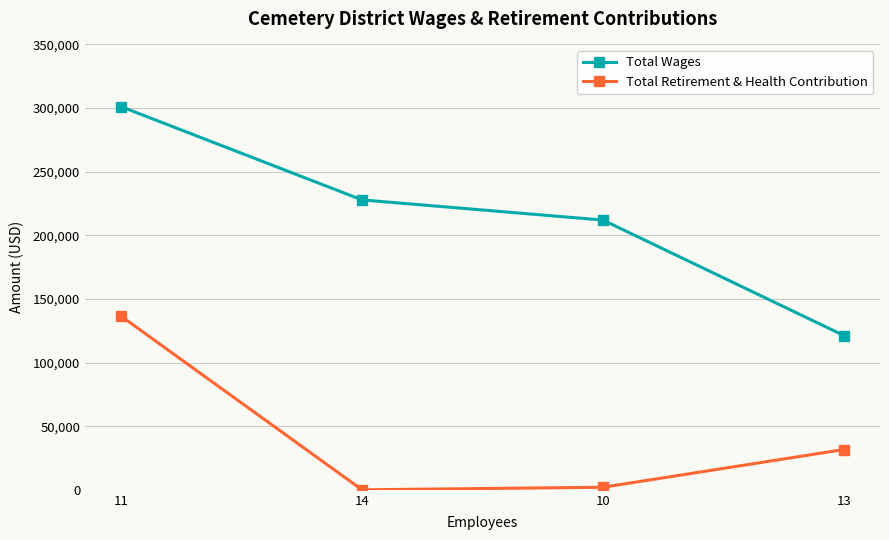

Count the number of data series in this chart.

2